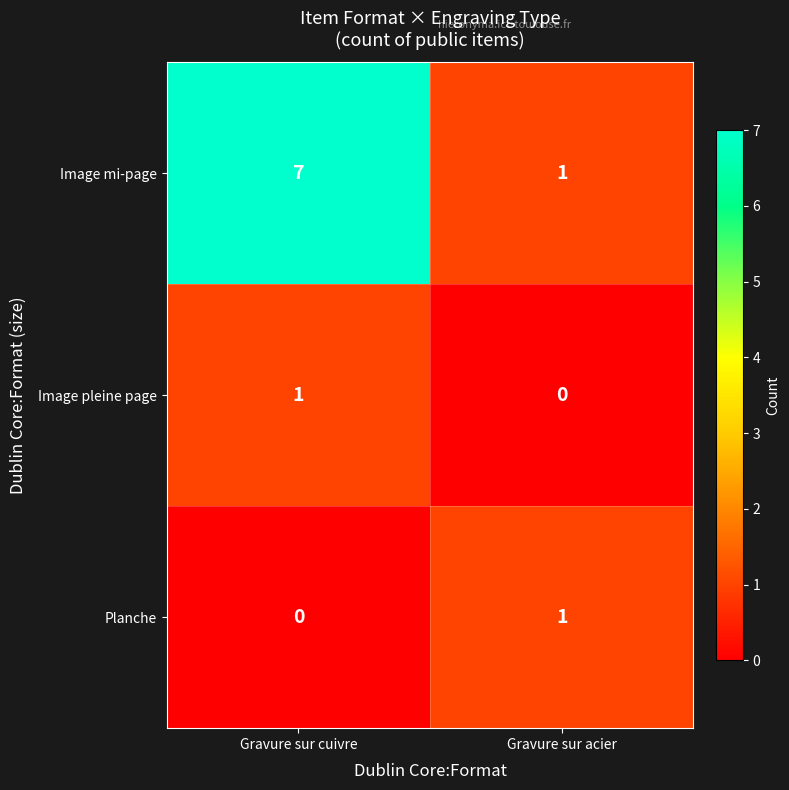

Which series has the largest range (max minus min)?

Image mi-page